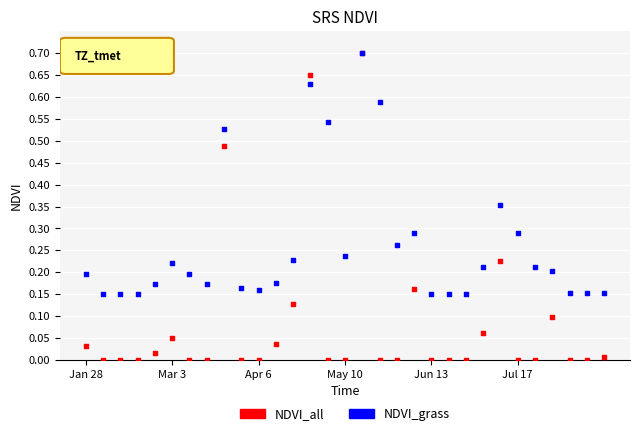

What are all the series names shown in the legend?

NDVI_all, NDVI_grass